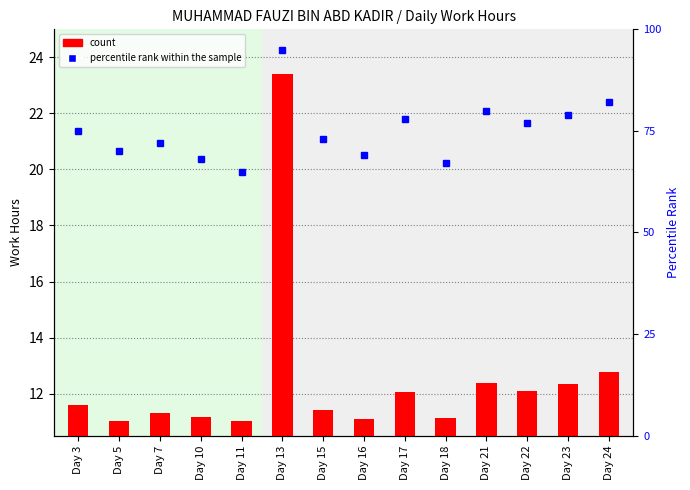

At which label is the value closest to 17?

Day 24